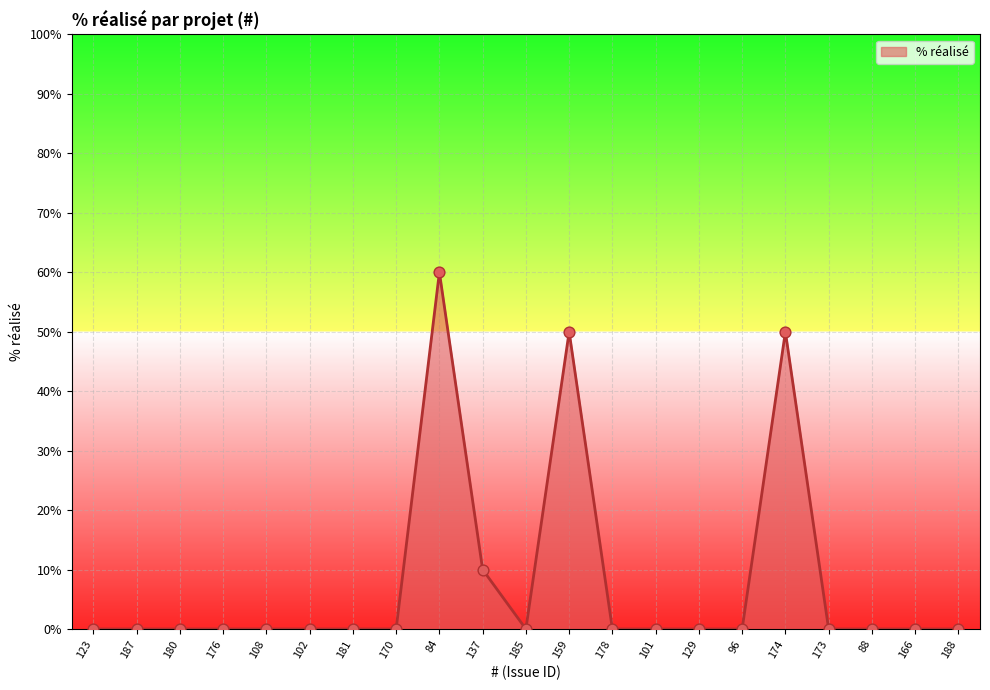

What is the change in value from 84 to 178?

-60